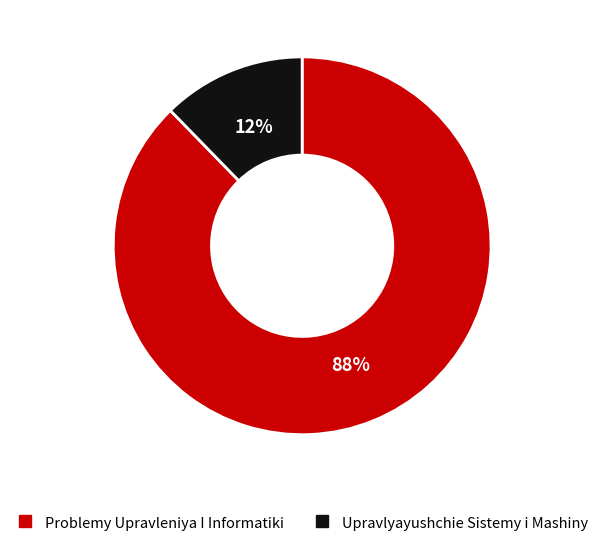

How many slices are in this pie chart?

2